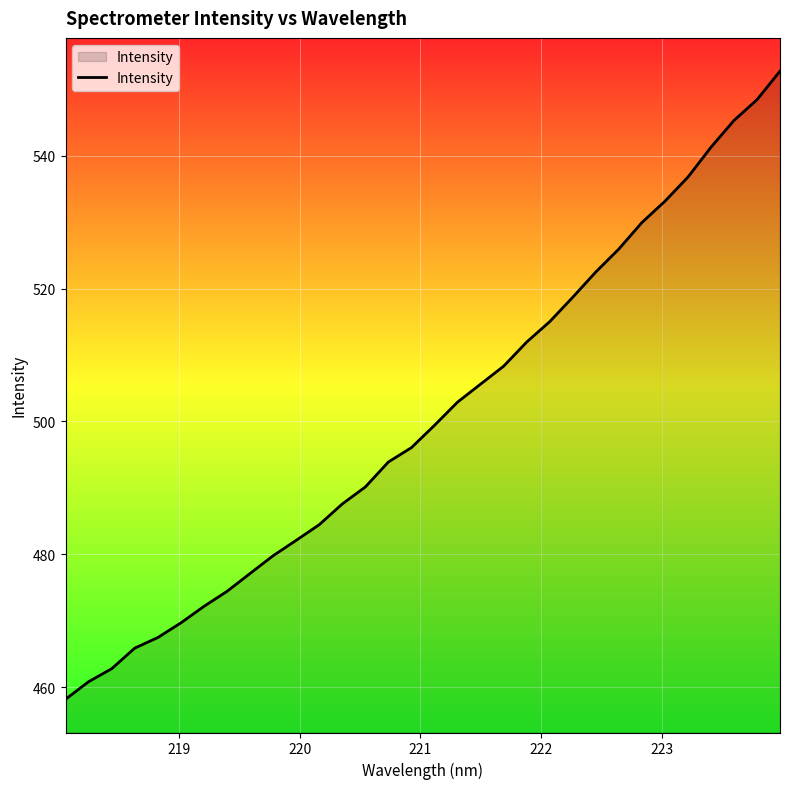

What is the minimum value shown in the chart?

458.2